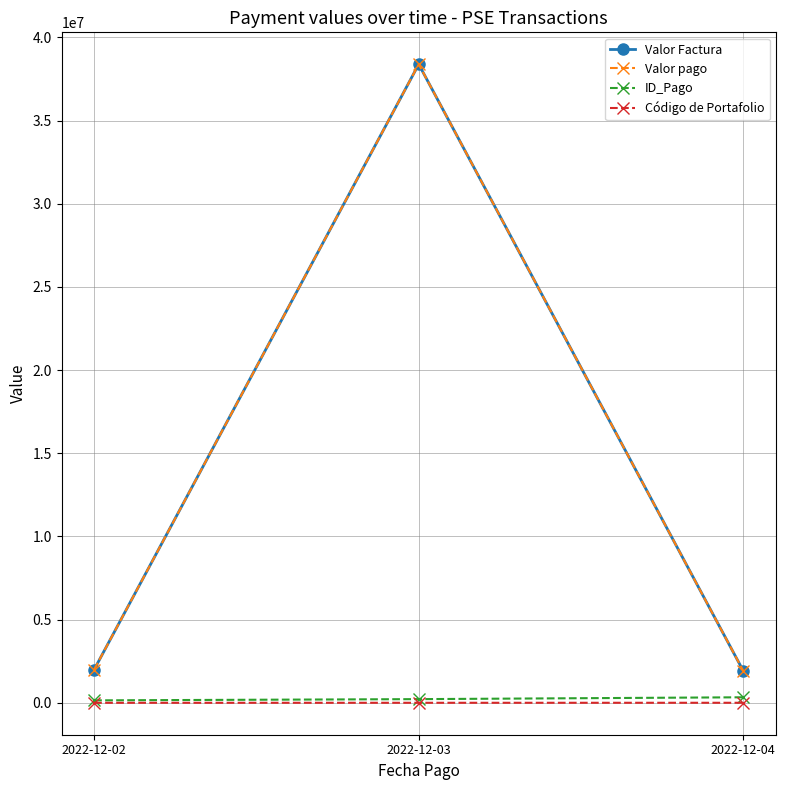

What is the value of the Valor pago point at the 1st from the left?

1993767.0